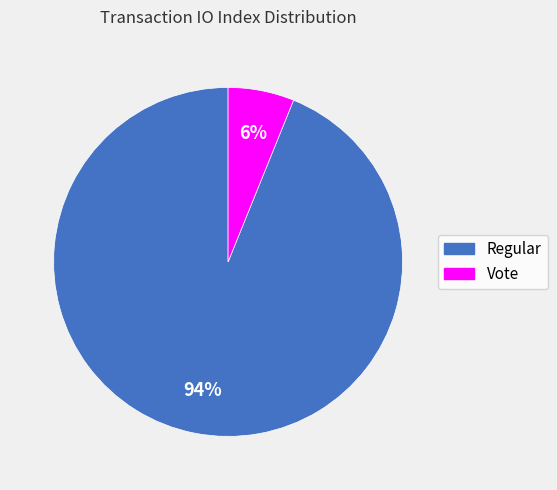

How many segments does this pie chart have?

2